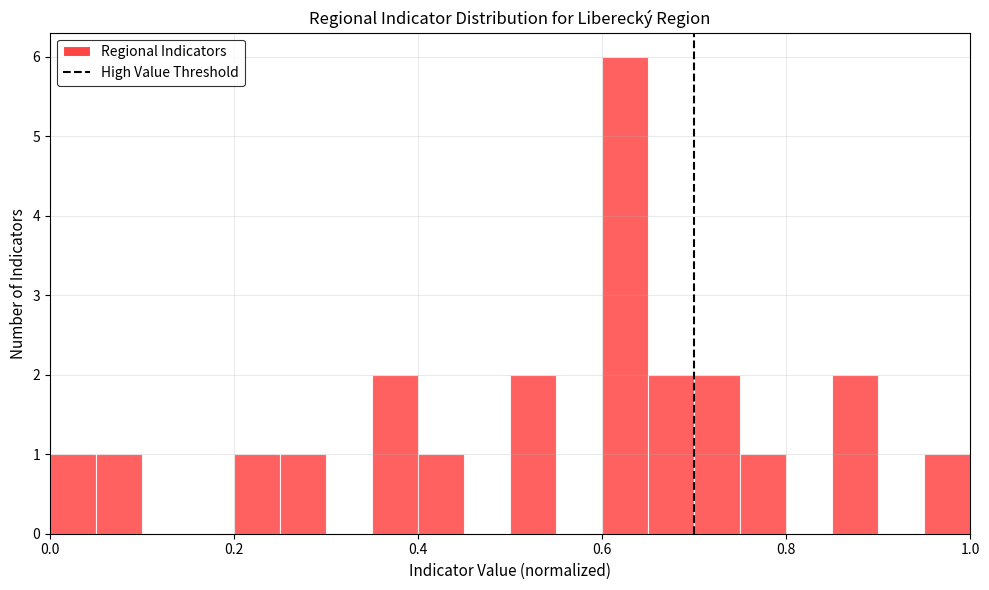

Around what value on the x-axis is the tallest bar? Give the approximate position of its centre, as read against the axis.

0.62